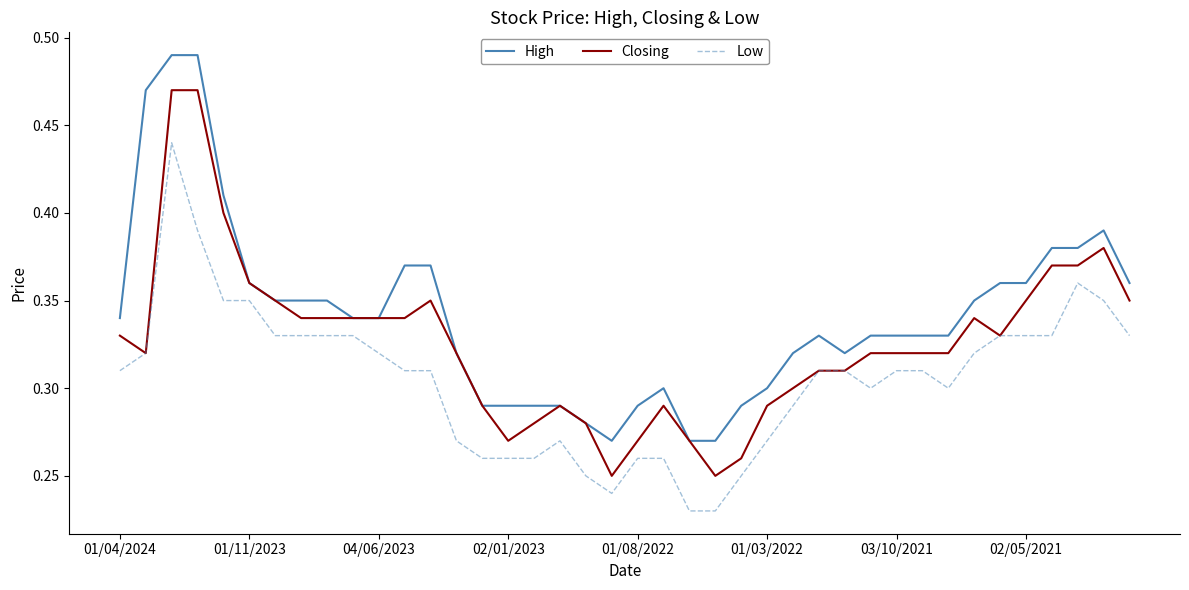

True or false: Low and High cross at least once.

False